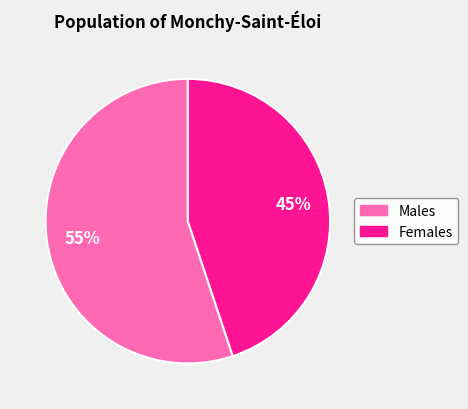

Does any single category account for the majority?

Yes